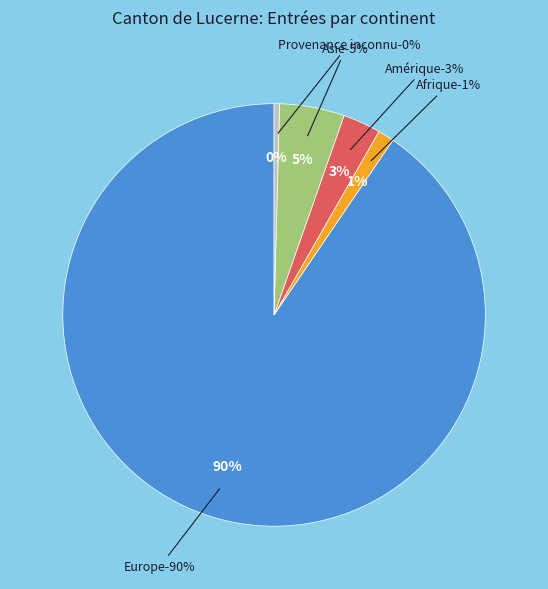

Is it true that Amérique is 3% of the pie?

True